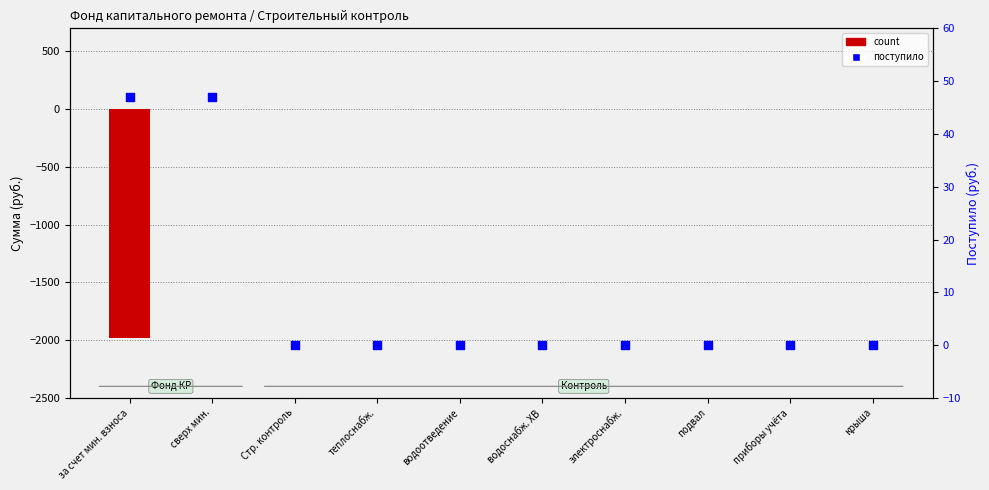

Which series contains the highest Y value?

поступило